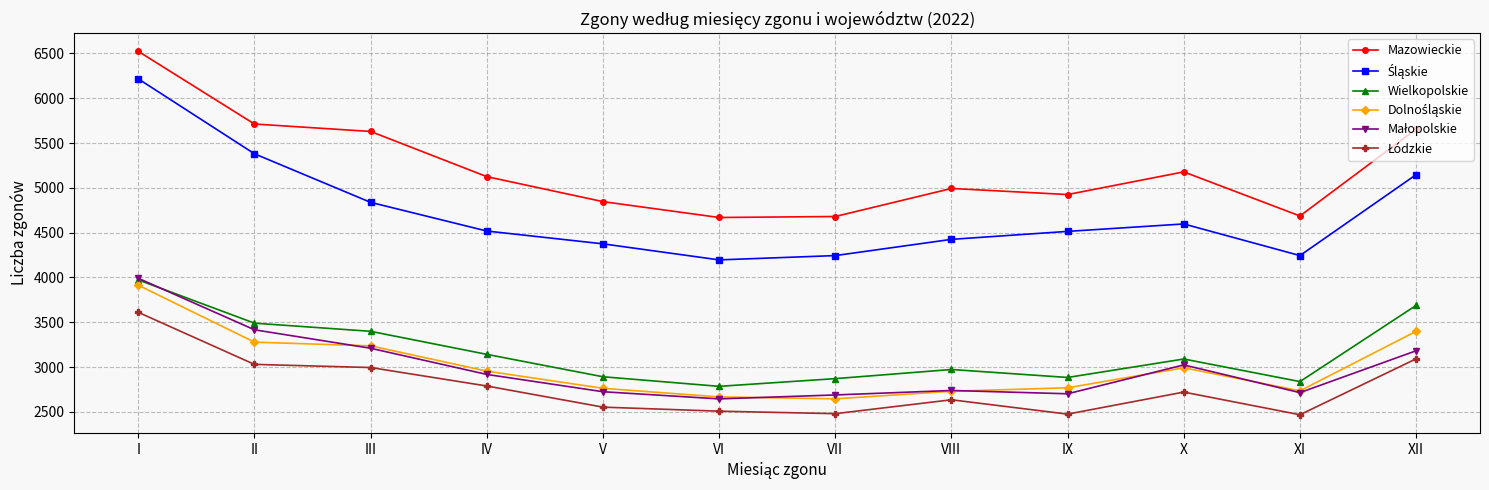

Which series has the largest total across all categories?

Mazowieckie